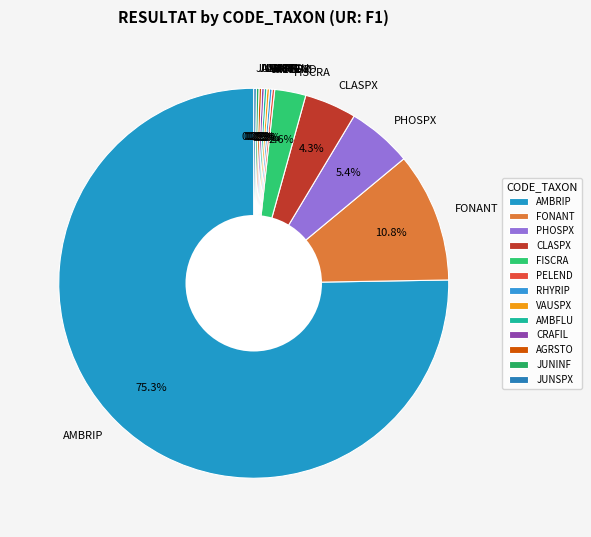

Which category accounts for the majority?

AMBRIP